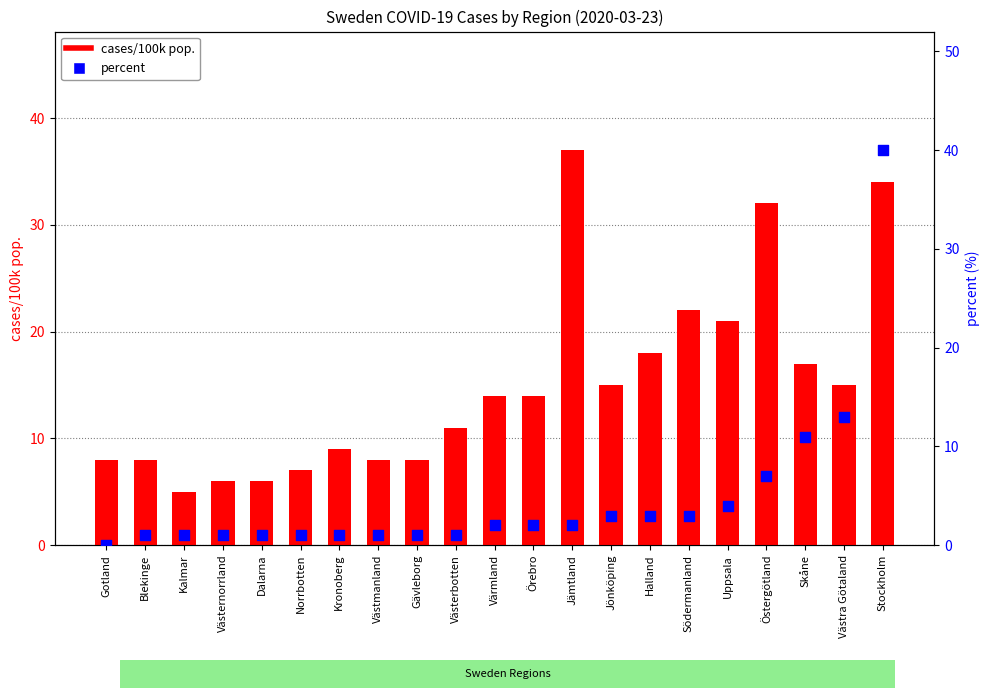

Which series contains the lowest Y value?

percent